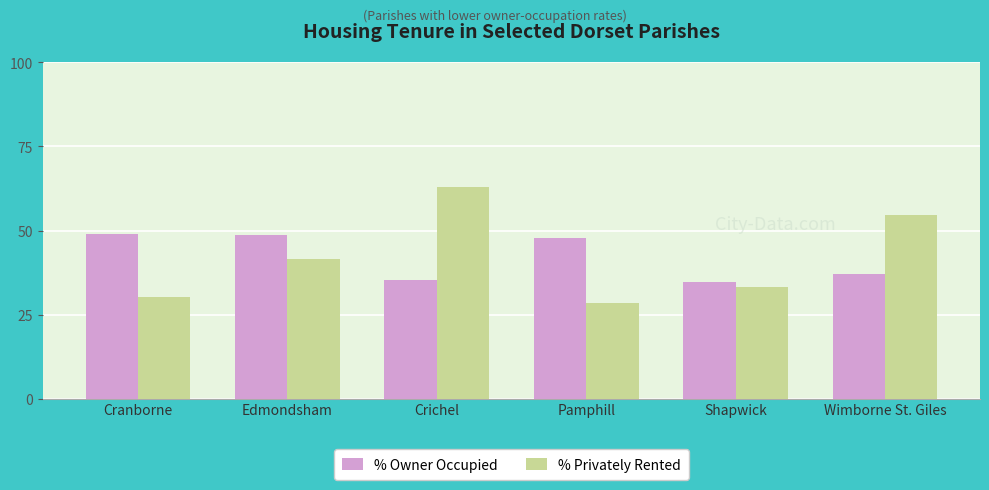

How many bars are there in total?

12